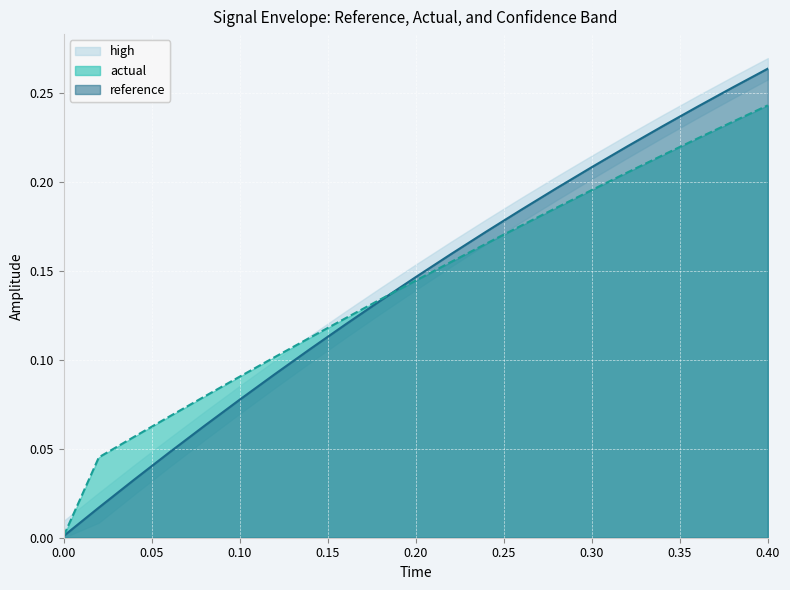

What is the maximum value shown in the chart?

0.3